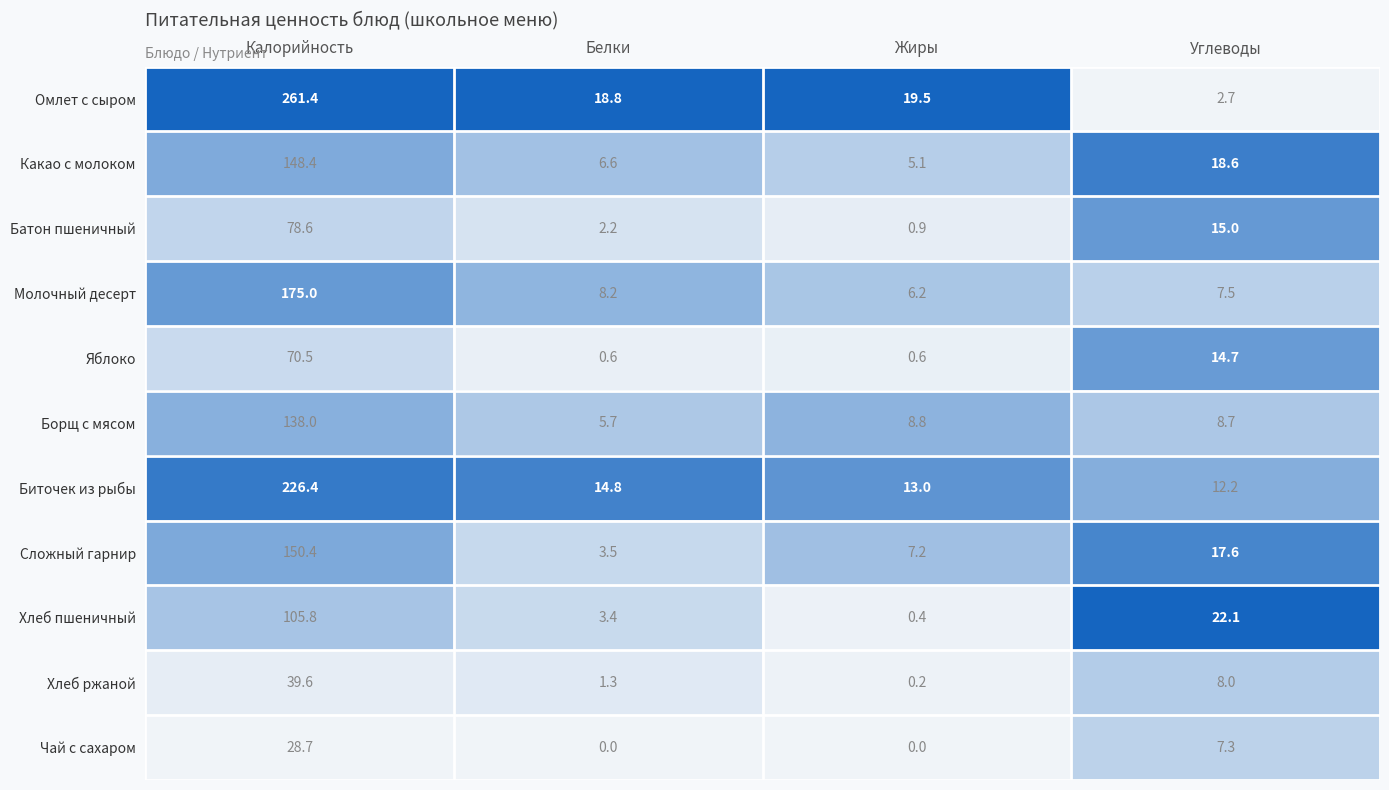

What is the total value across all series at Калорийность?

1422.8